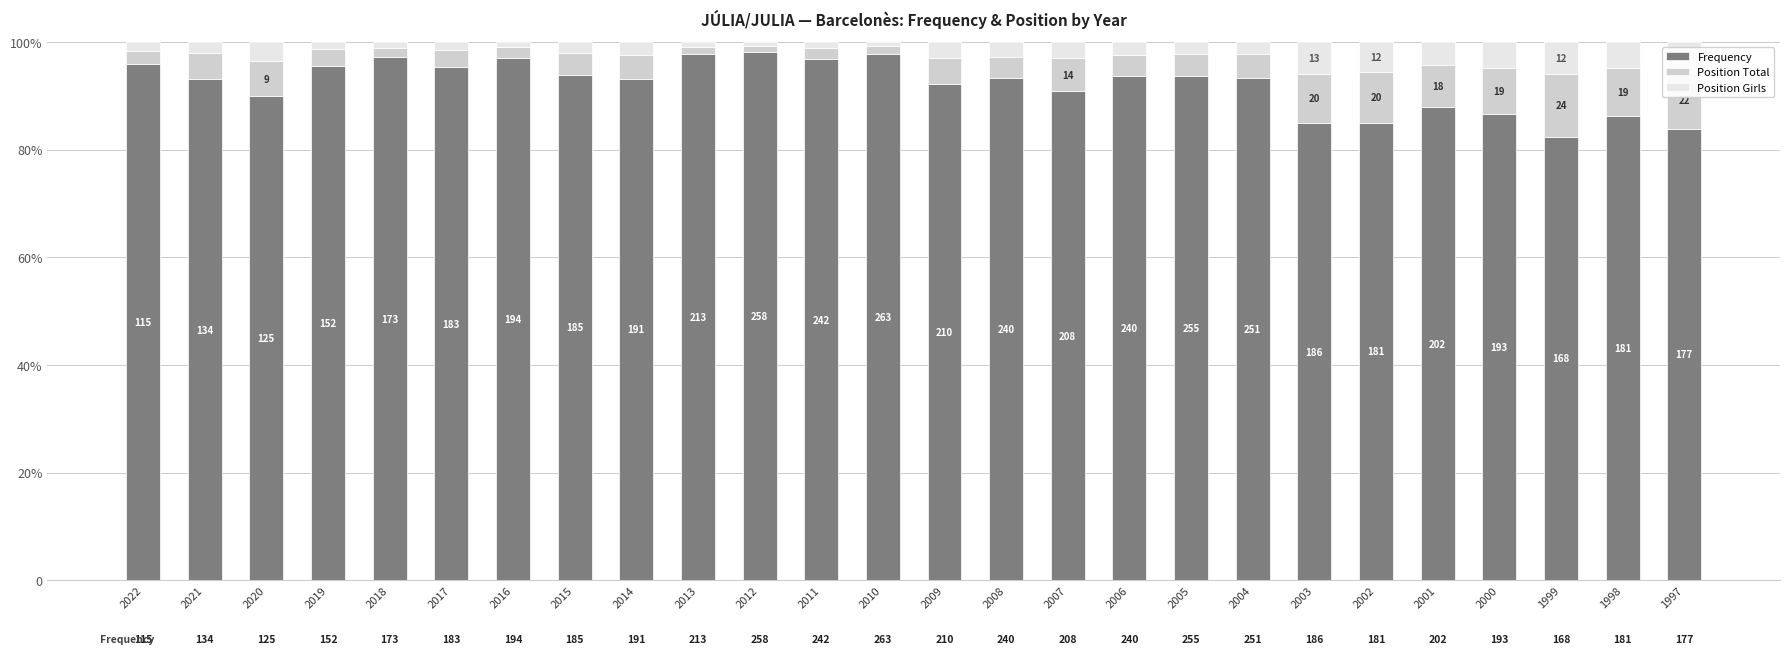

Is it true that Position Girls equals 0.9 at 2013?

True